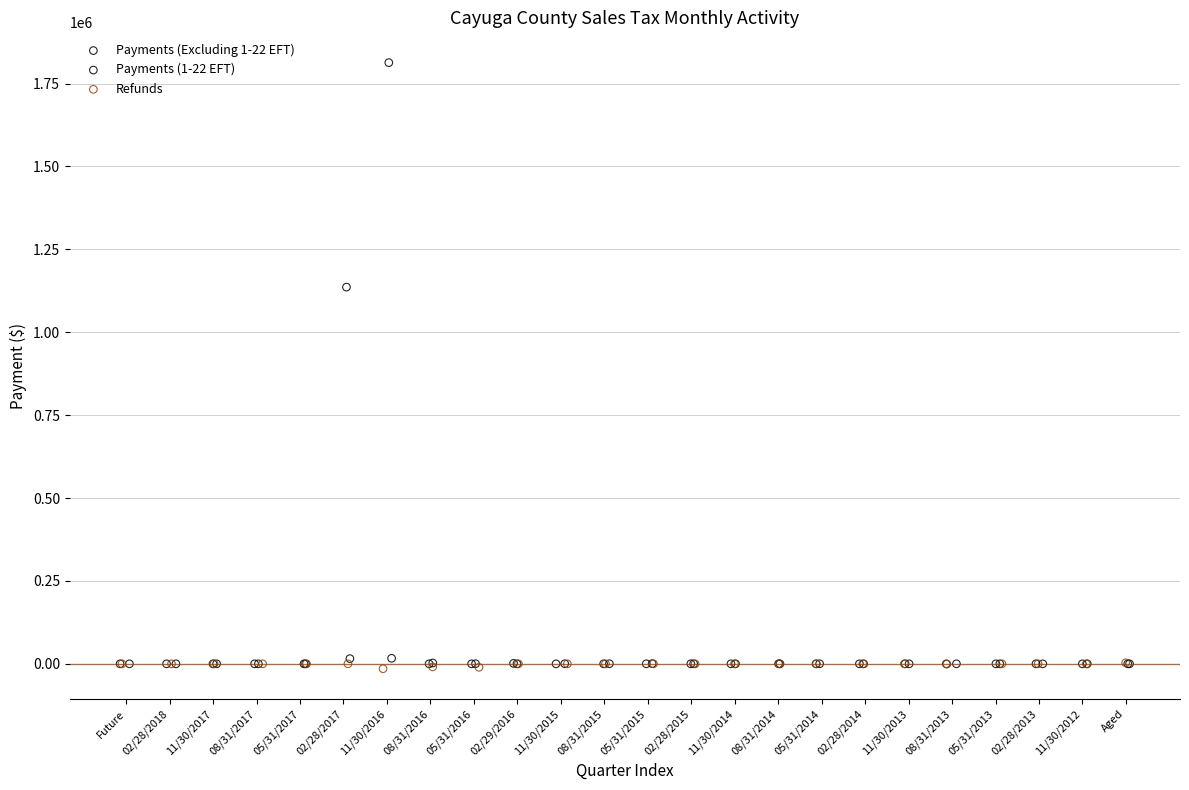

Which series has the largest Y range (max minus min)?

Payments (Excluding 1-22 EFT)